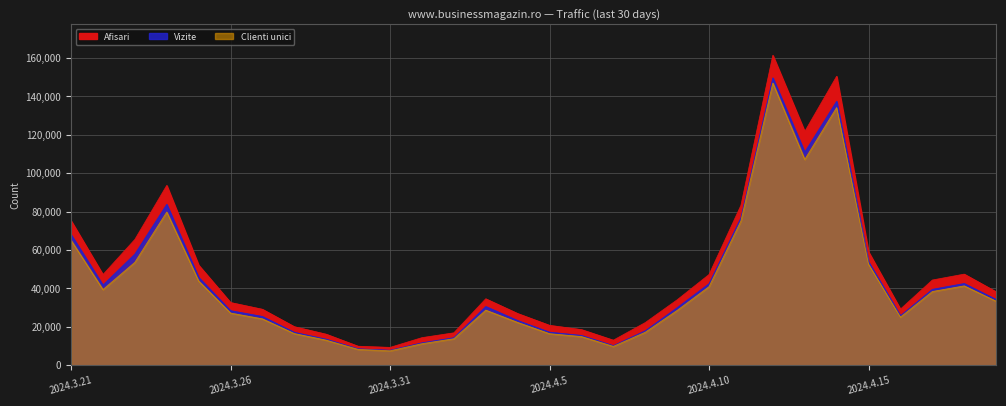

Read the Afisari value at 2024.4.8.

22226